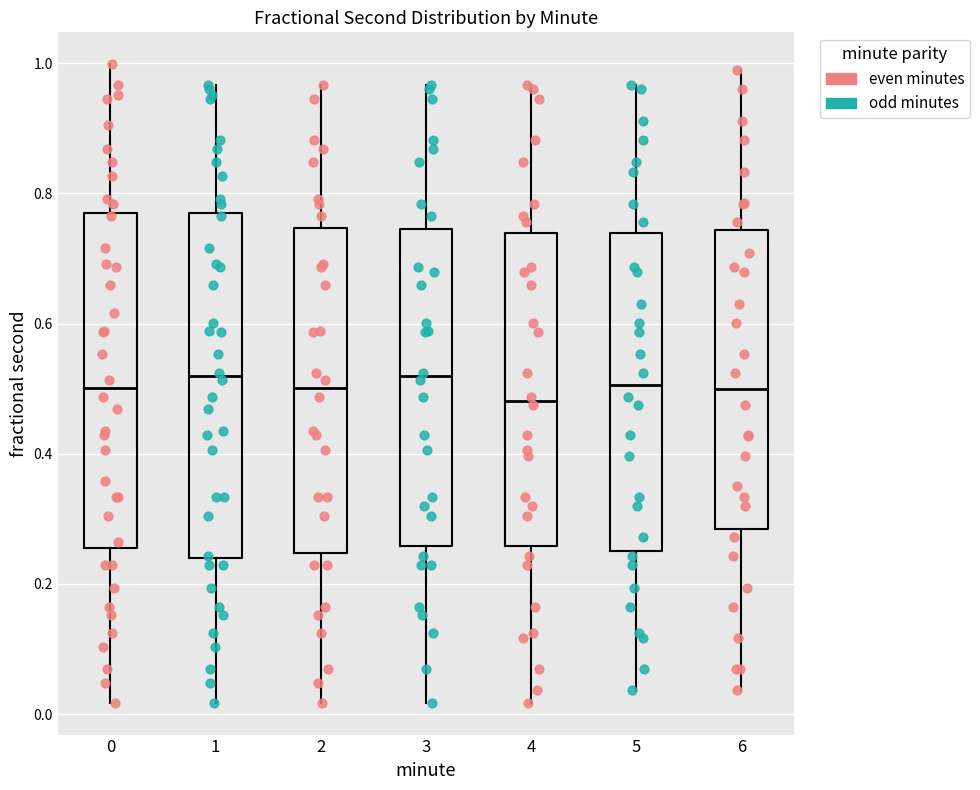

Reading left to right, transcribe this box plot: for each box, give where its median line is, the range the box spans, and where its two whiskers end, as read against the y-axis. The values are not printed on the chart, so give them approximately, as read against the axis.

0: median 0.50, box 0.26 to 0.76, whiskers 0.02 to 1.00
1: median 0.52, box 0.24 to 0.76, whiskers 0.02 to 0.96
2: median 0.50, box 0.24 to 0.74, whiskers 0.02 to 0.96
3: median 0.52, box 0.26 to 0.74, whiskers 0.02 to 0.96
4: median 0.48, box 0.26 to 0.74, whiskers 0.02 to 0.96
5: median 0.50, box 0.24 to 0.74, whiskers 0.04 to 0.96
6: median 0.50, box 0.28 to 0.74, whiskers 0.04 to 0.98